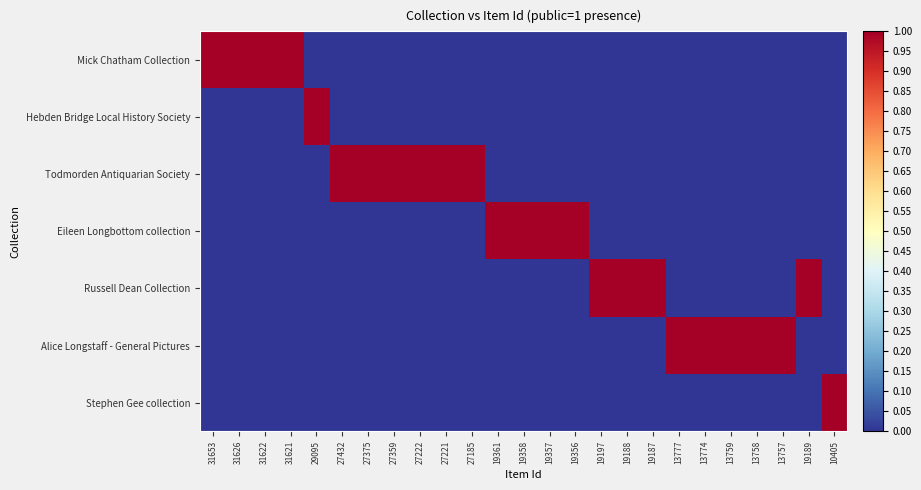

Which has a higher value, 19187 or 31626?

31626